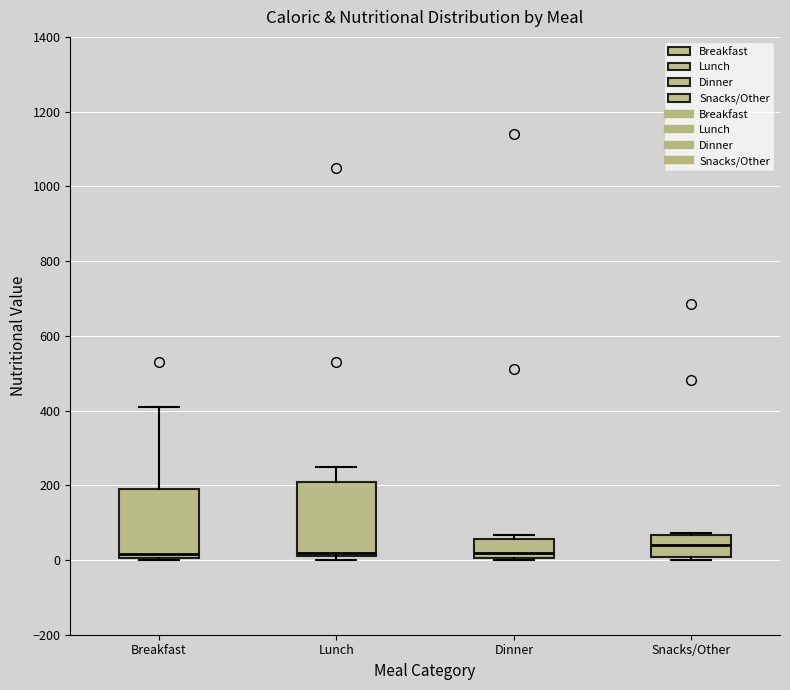

Which box has the highest median line?

Snacks/Other